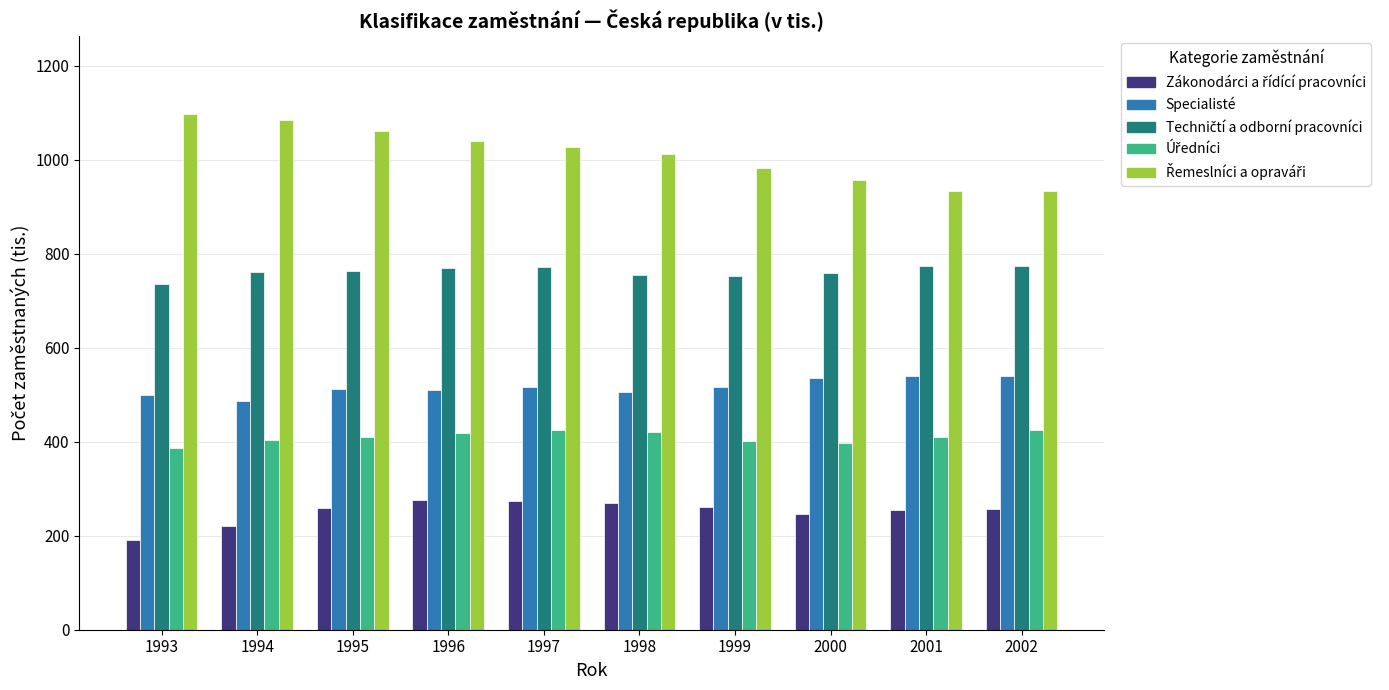

What is the total value across all series at 1999?

2914.7